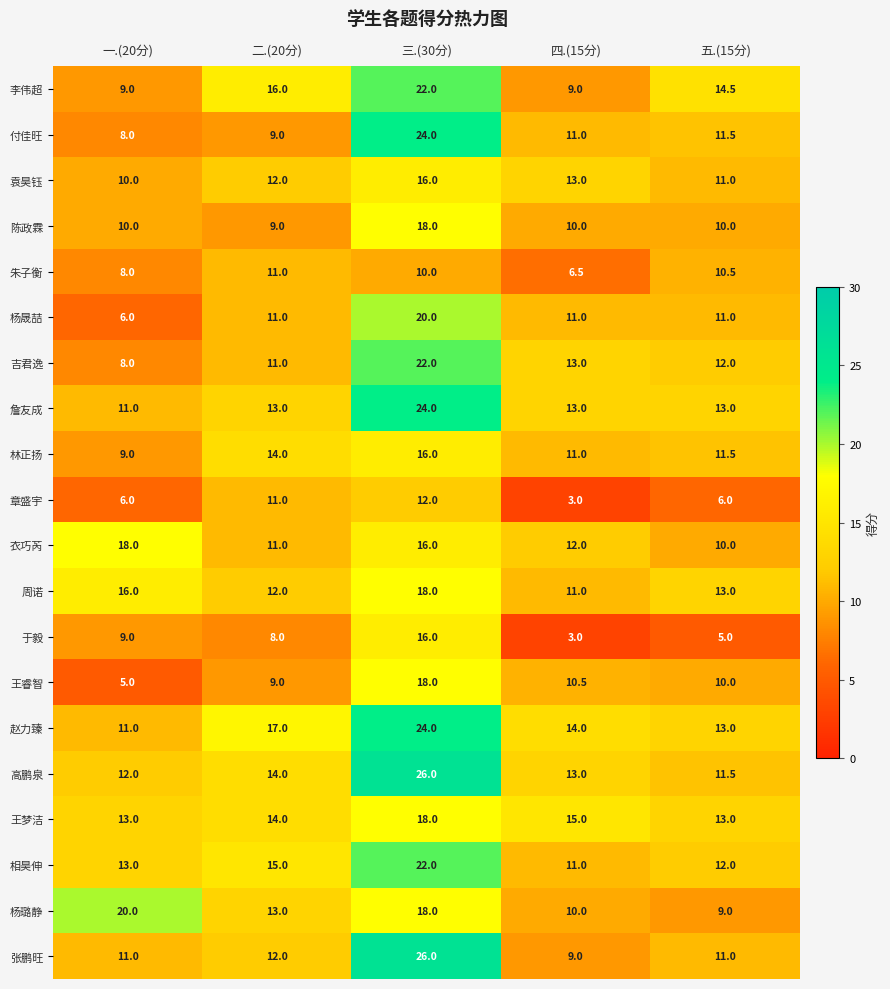

At which label is 朱子衡 closest to 8?

一.(20分)